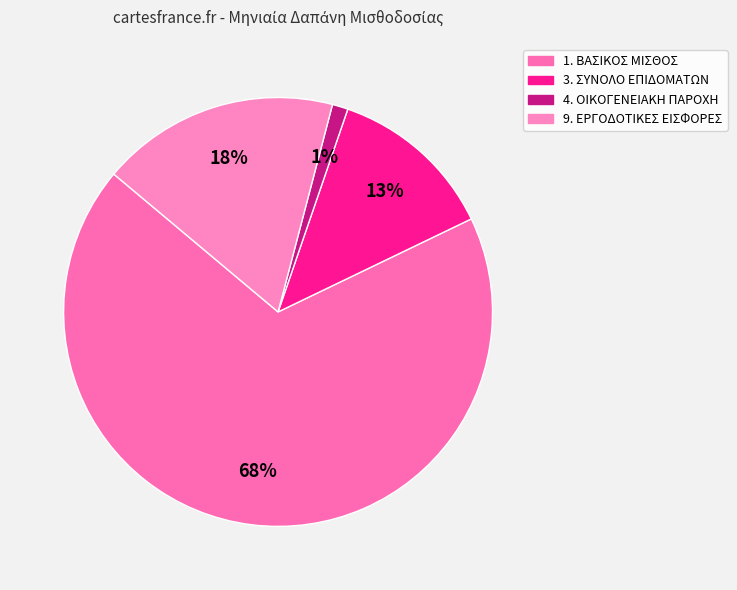

How many segments does this pie chart have?

4